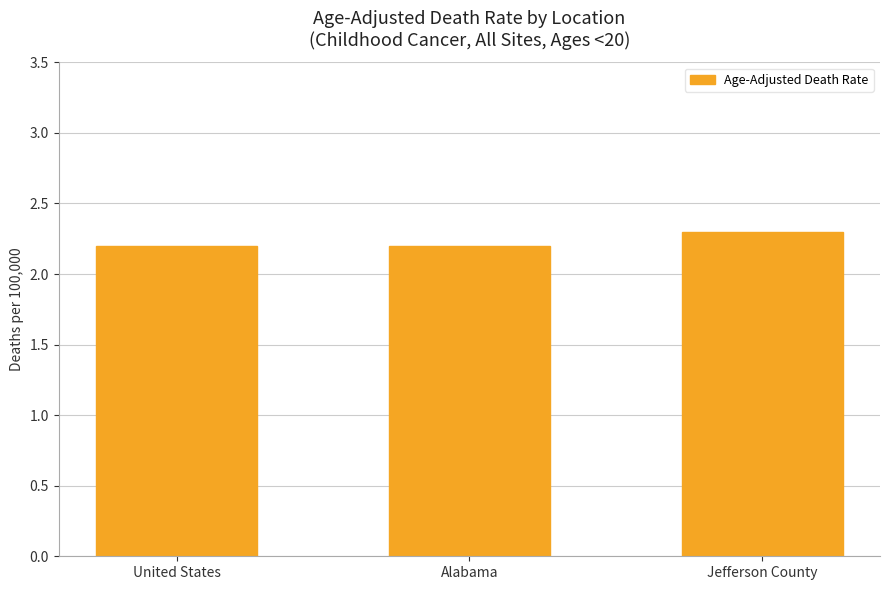

What is the change in value from Alabama to Jefferson County?

+0.1